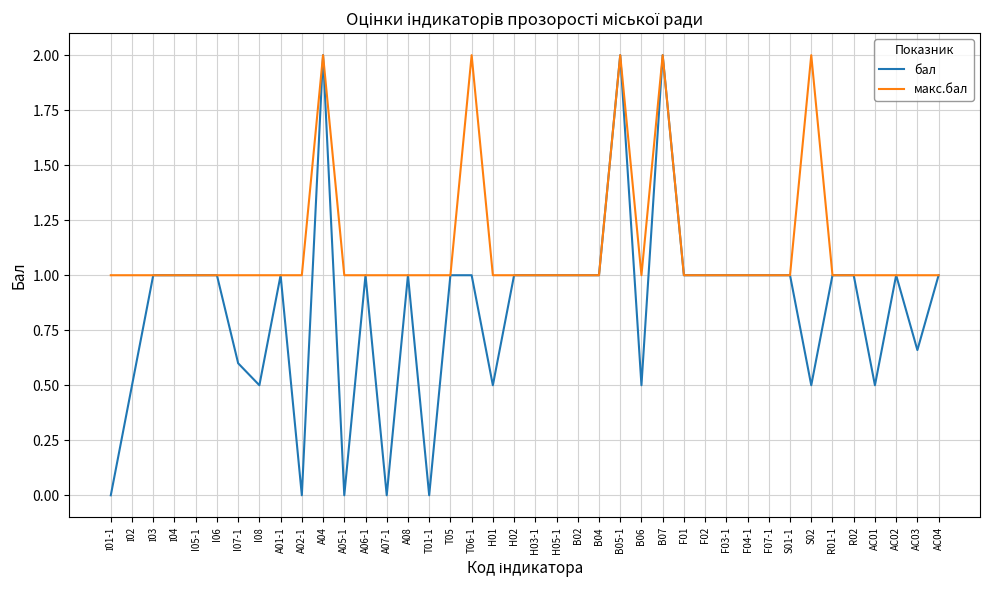

How many lines are shown in the chart?

2